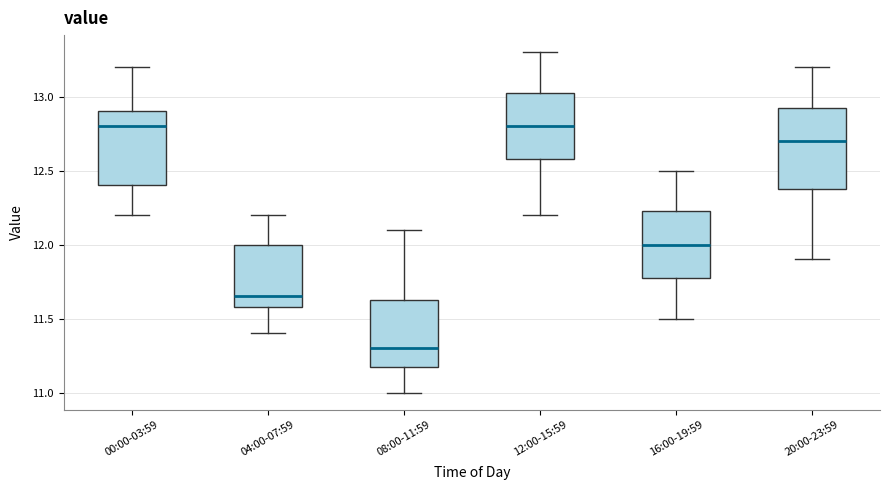

Which box is the tallest, from its lower edge to its upper edge?

20:00-23:59